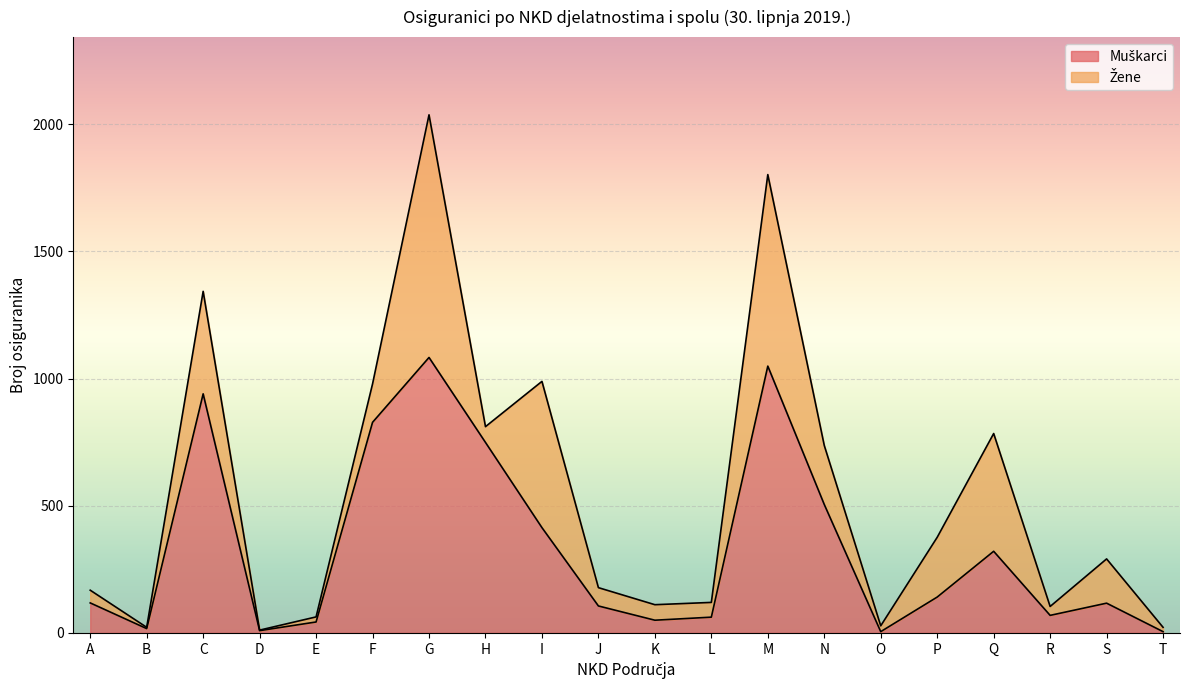

Where is the first local minimum?

B